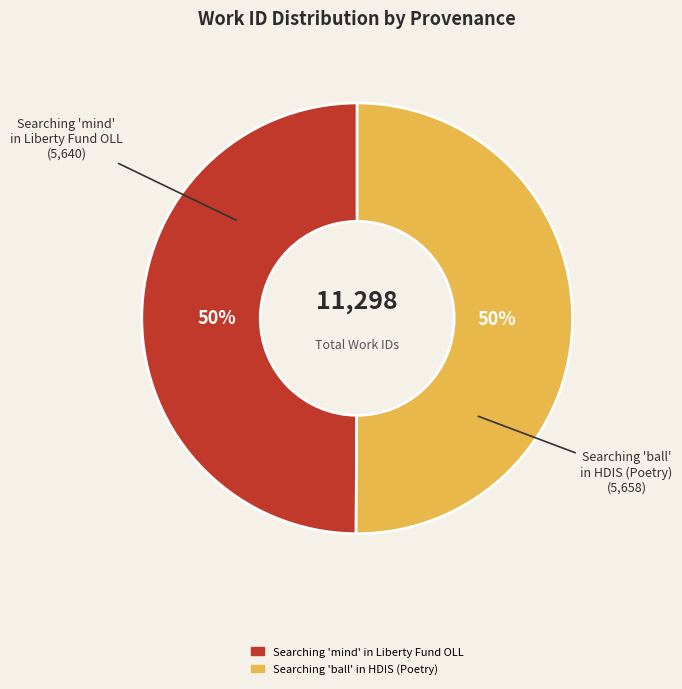

What percentage is the Searching 'mind' in Liberty Fund OLL slice, to the nearest percent?

50%